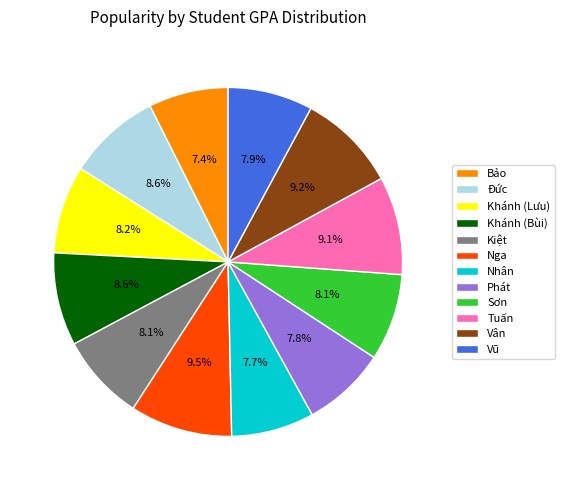

Is it true that Nga is 3% of the pie?

False